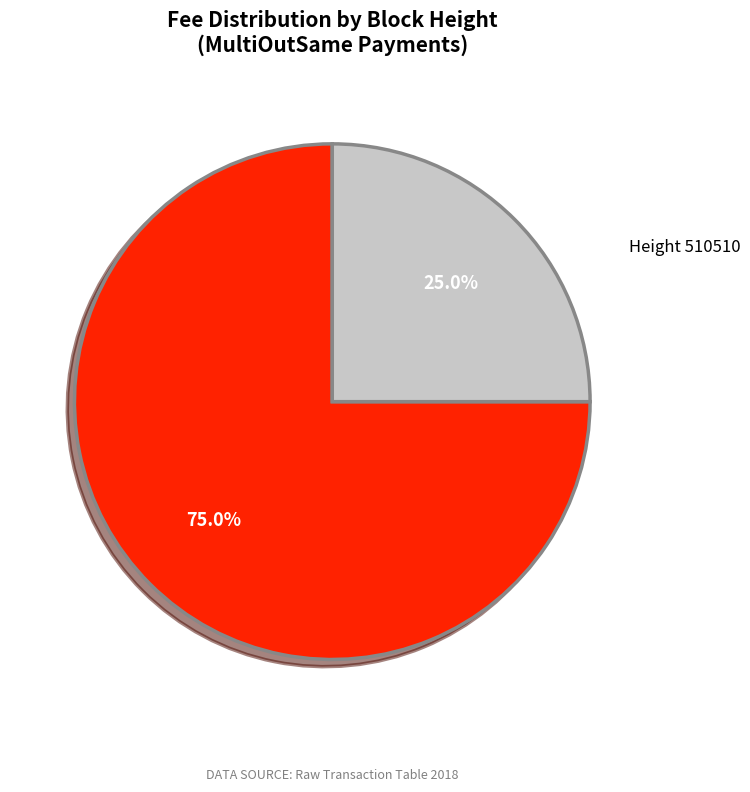

Is there any slice that represents more than half of the pie?

Yes